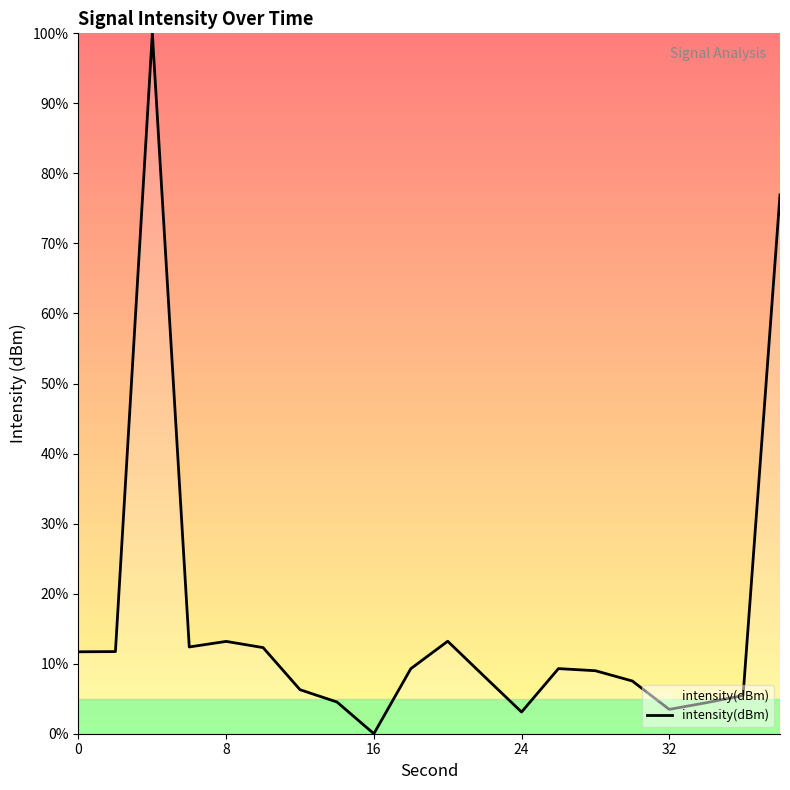

What is the greatest value displayed?

100.0